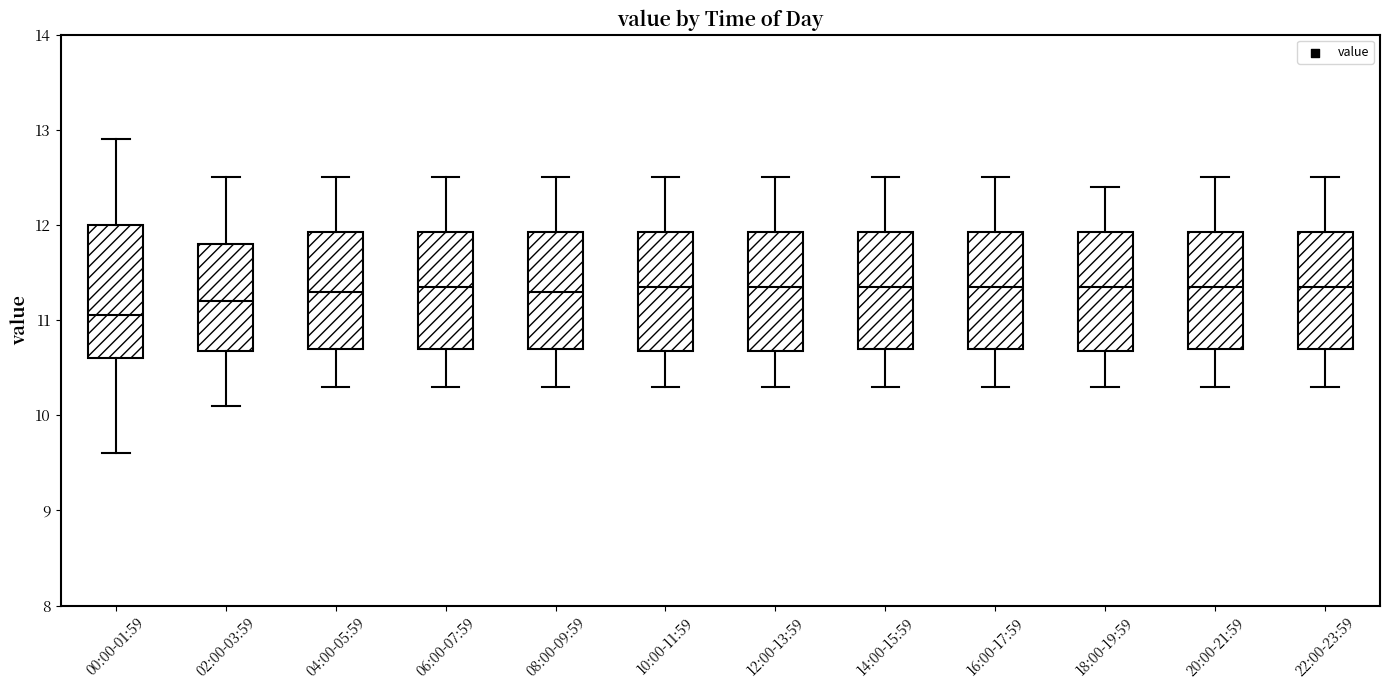

Reading left to right, transcribe this box plot: for each box, give where its median line is, the range the box spans, and where its two whiskers end, as read against the y-axis. The values are not printed on the chart, so give them approximately, as read against the axis.

00:00-01:59: median 11.1, box 10.6 to 12.0, whiskers 9.6 to 12.9
02:00-03:59: median 11.2, box 10.7 to 11.8, whiskers 10.1 to 12.5
04:00-05:59: median 11.3, box 10.7 to 11.9, whiskers 10.3 to 12.5
06:00-07:59: median 11.4, box 10.7 to 11.9, whiskers 10.3 to 12.5
08:00-09:59: median 11.3, box 10.7 to 11.9, whiskers 10.3 to 12.5
10:00-11:59: median 11.4, box 10.7 to 11.9, whiskers 10.3 to 12.5
12:00-13:59: median 11.4, box 10.7 to 11.9, whiskers 10.3 to 12.5
14:00-15:59: median 11.4, box 10.7 to 11.9, whiskers 10.3 to 12.5
16:00-17:59: median 11.4, box 10.7 to 11.9, whiskers 10.3 to 12.5
18:00-19:59: median 11.4, box 10.7 to 11.9, whiskers 10.3 to 12.4
20:00-21:59: median 11.4, box 10.7 to 11.9, whiskers 10.3 to 12.5
22:00-23:59: median 11.4, box 10.7 to 11.9, whiskers 10.3 to 12.5